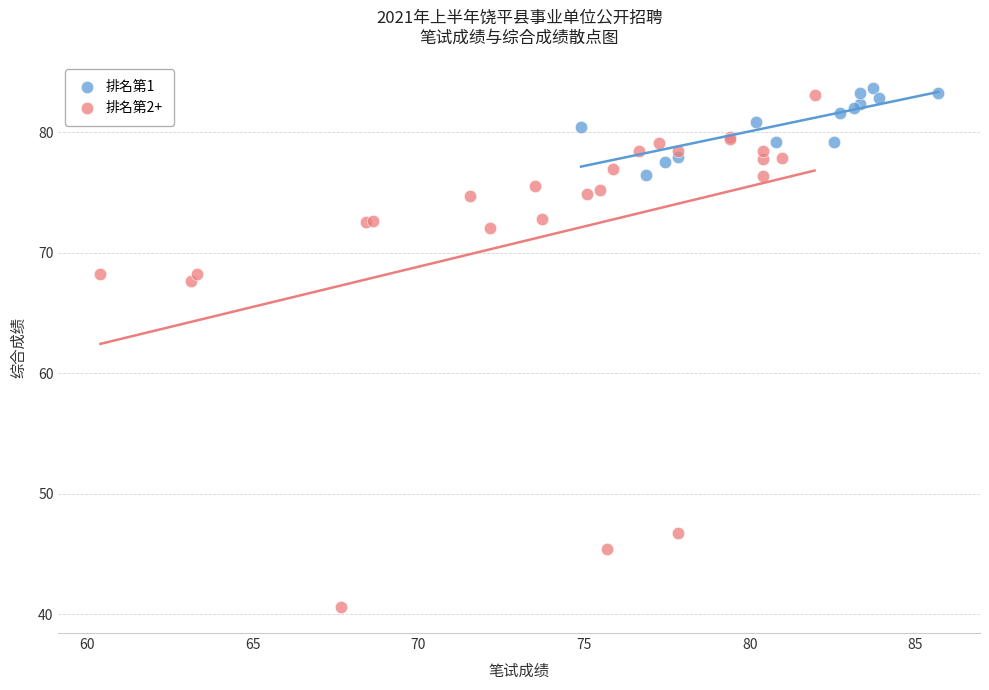

Which series contains the lowest Y value?

排名第2+